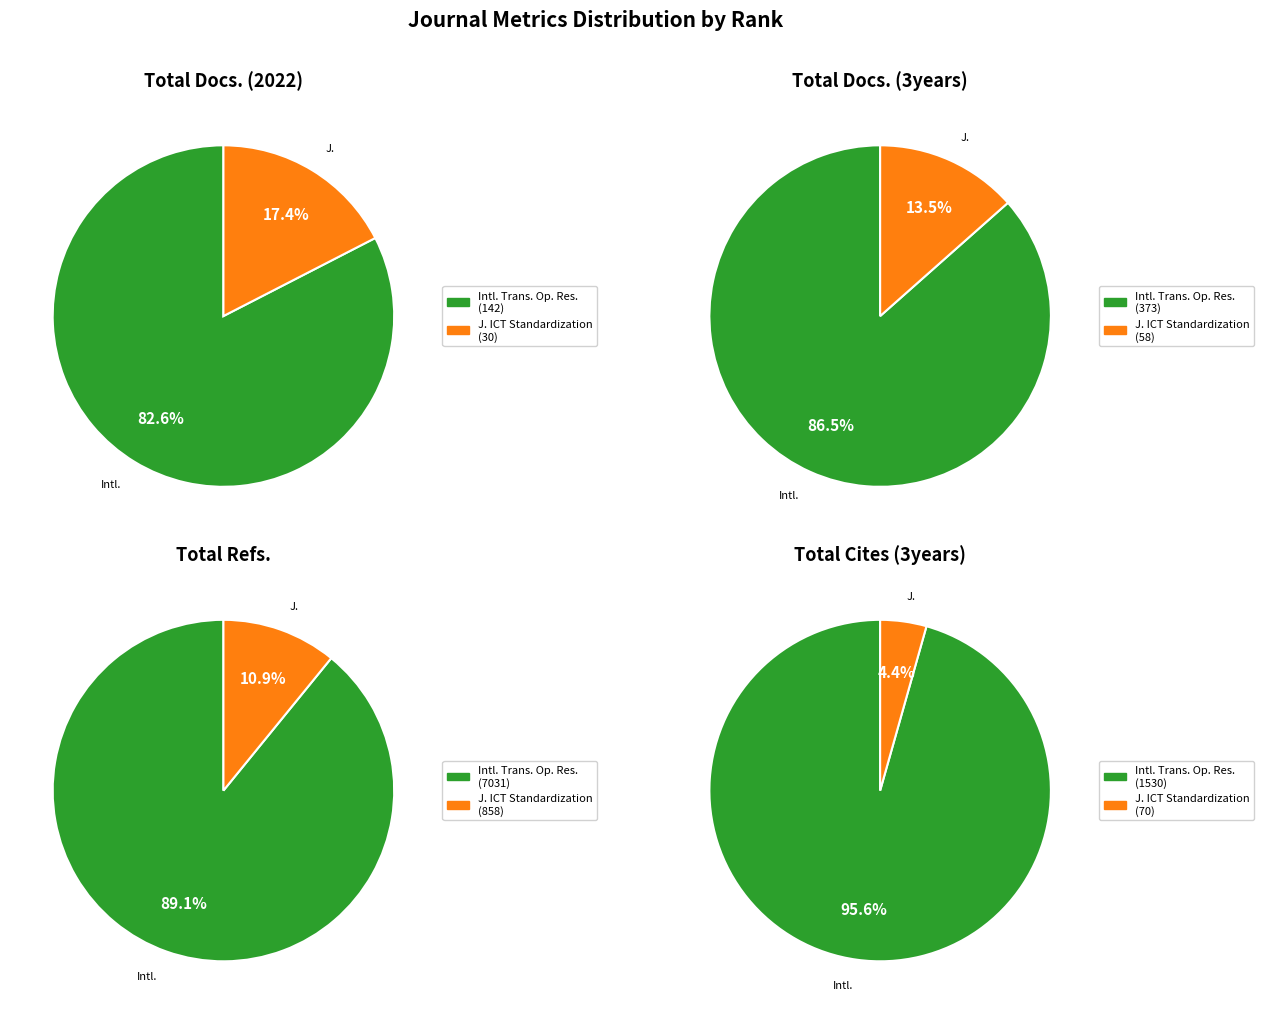

What is the difference between the highest and lowest values at International Transactions in Operations Research?

6889